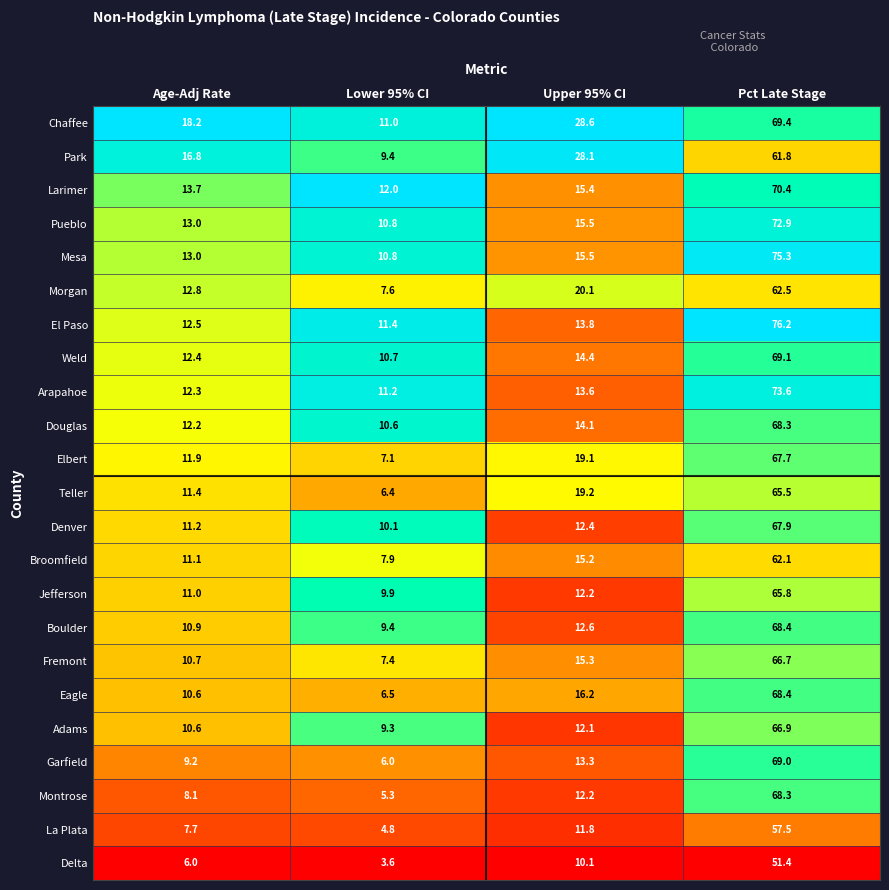

At which category does the chart reach its peak across all series?

Pct Late Stage